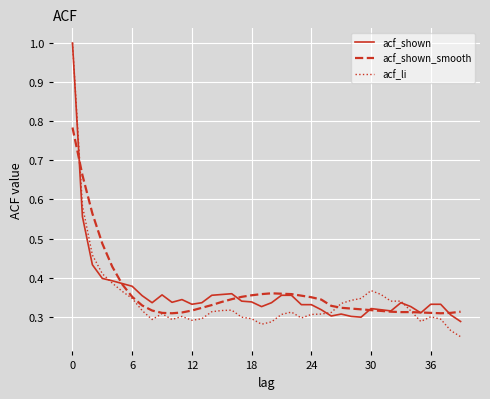

Which series has the widest spread of values?

acf_li